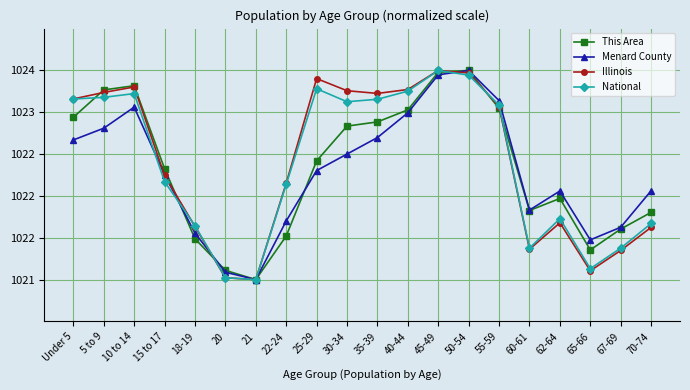

What is the smallest value displayed?

1021.0